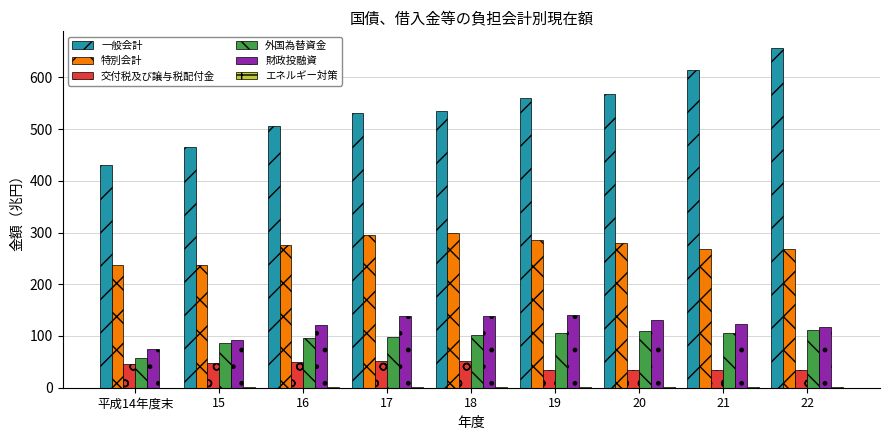

Is the value of 外国為替資金 at 20 greater than the value of 交付税及び譲与税配付金 at 15?

Yes